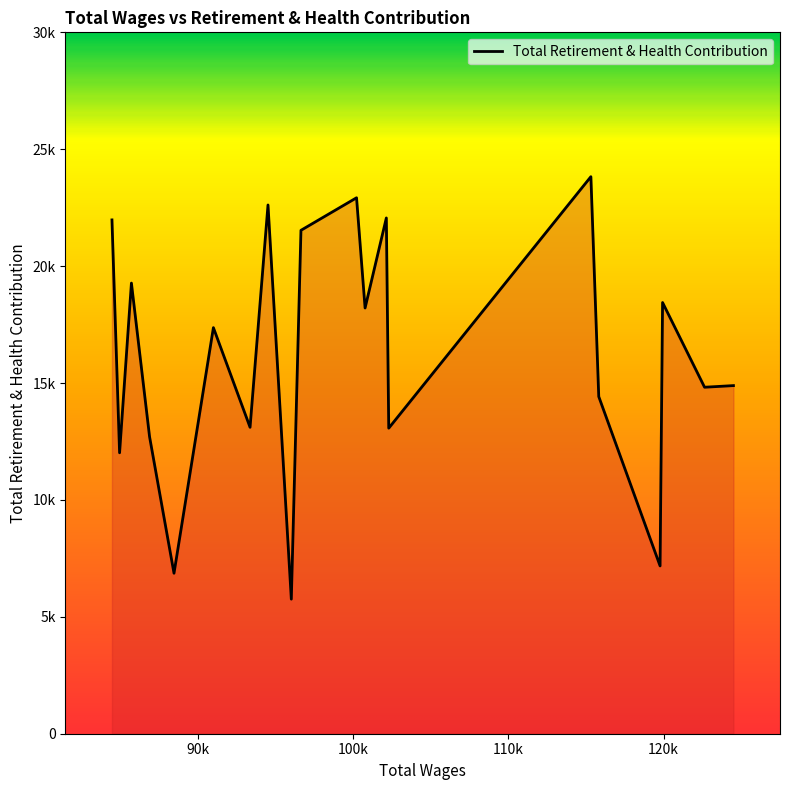

What is the sum of all values?

323050